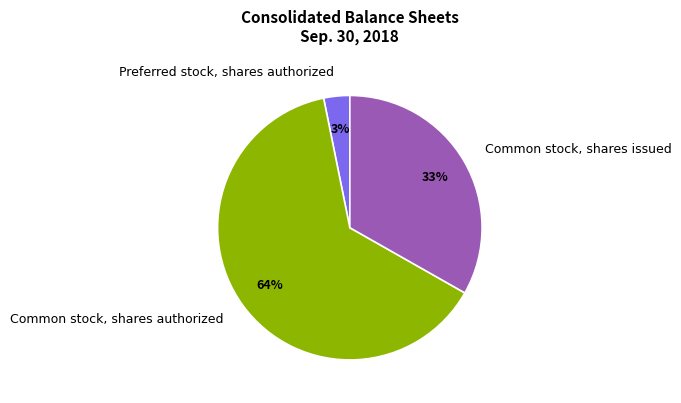

Which category has the smallest portion of the pie?

Preferred stock, shares authorized